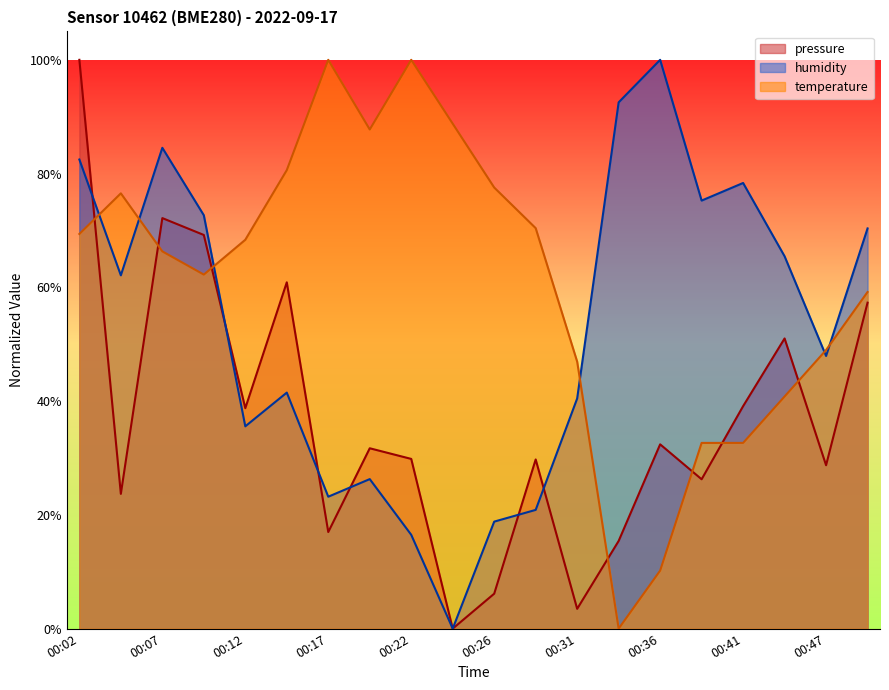

What are all the series names shown in the legend?

pressure, humidity, temperature